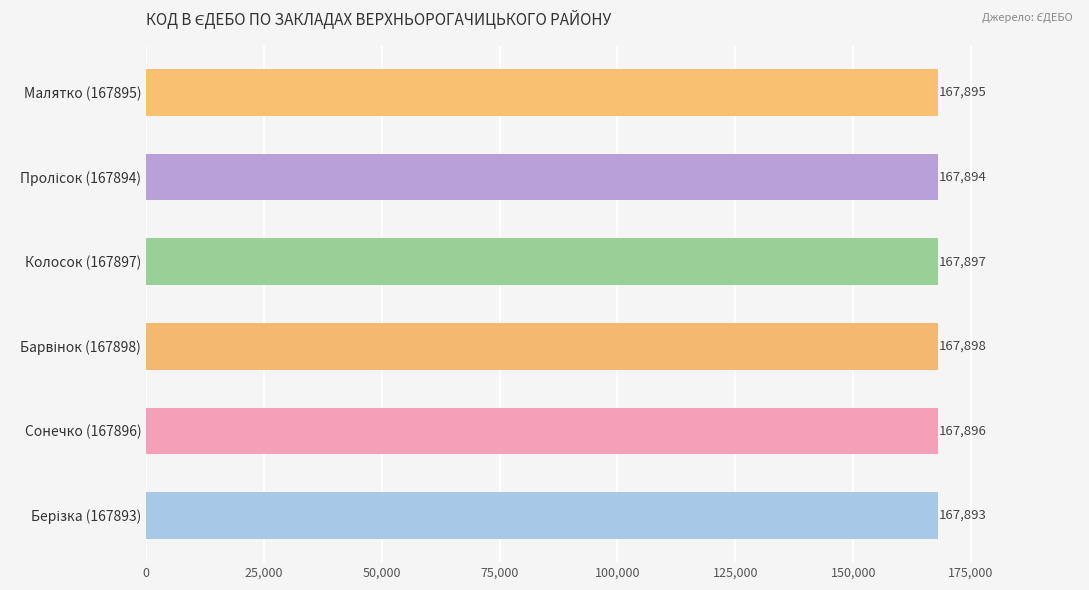

What is the difference between the maximum and minimum values?

5